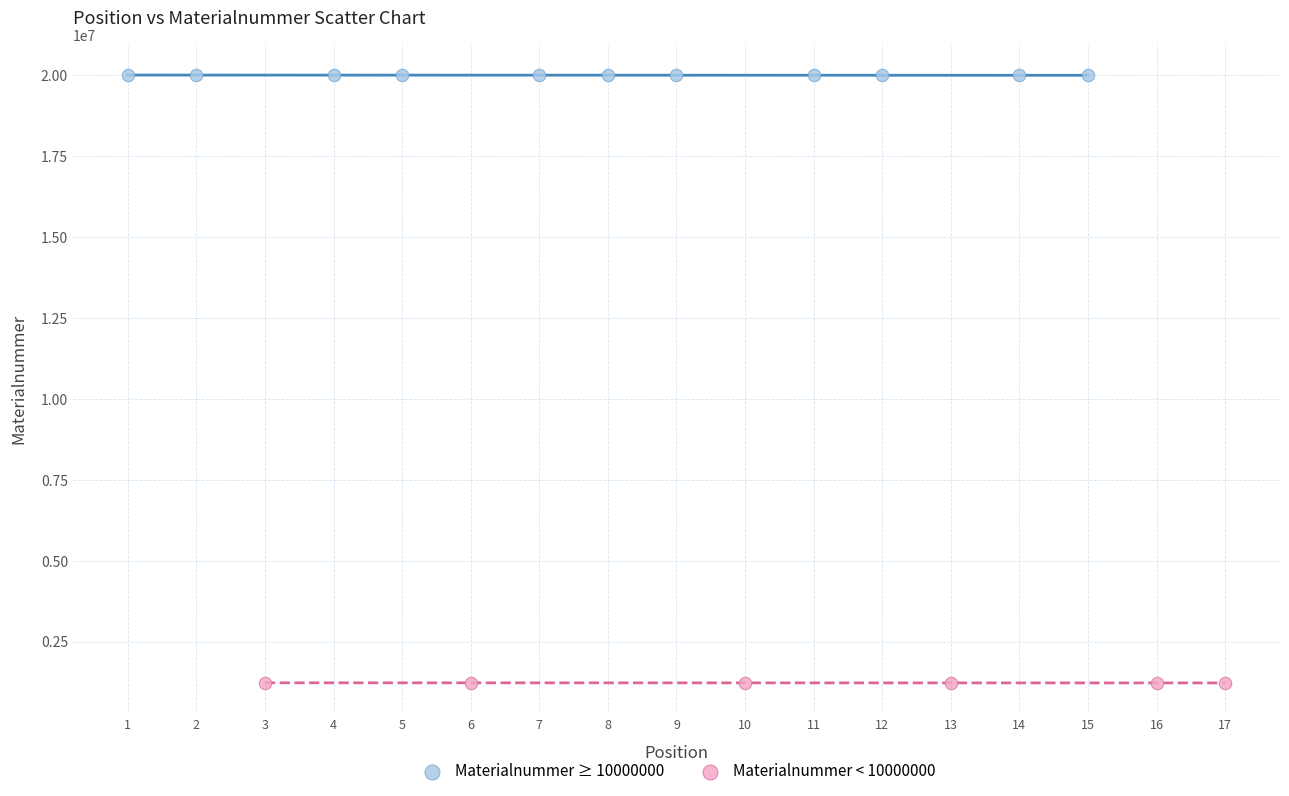

Which series reaches the minimum Y coordinate?

Materialnummer < 10000000